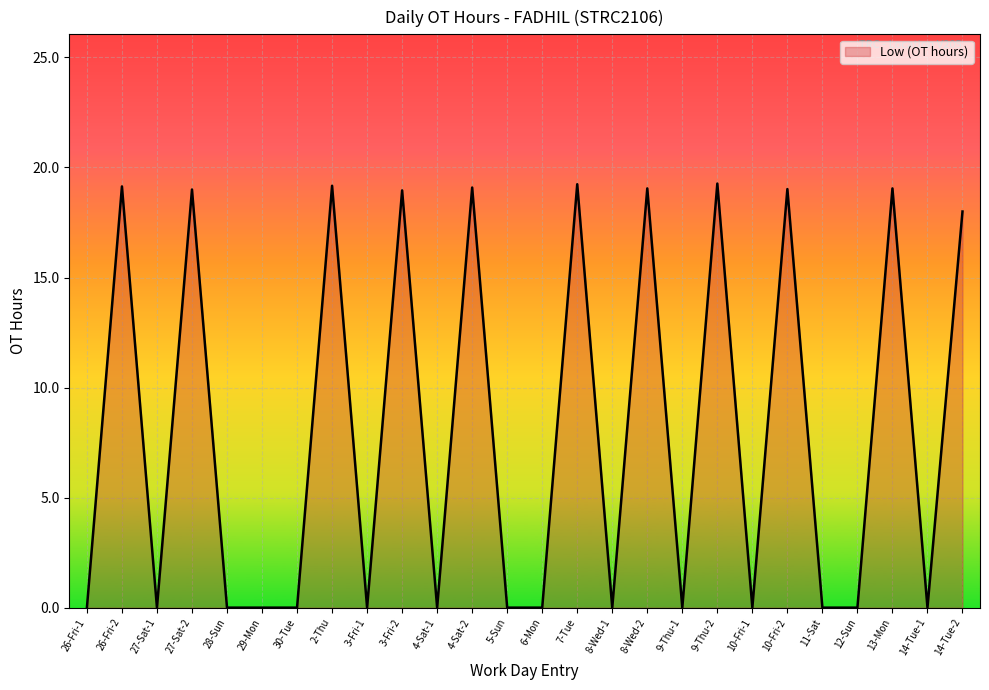

What is the difference between the maximum and minimum values?

19.3